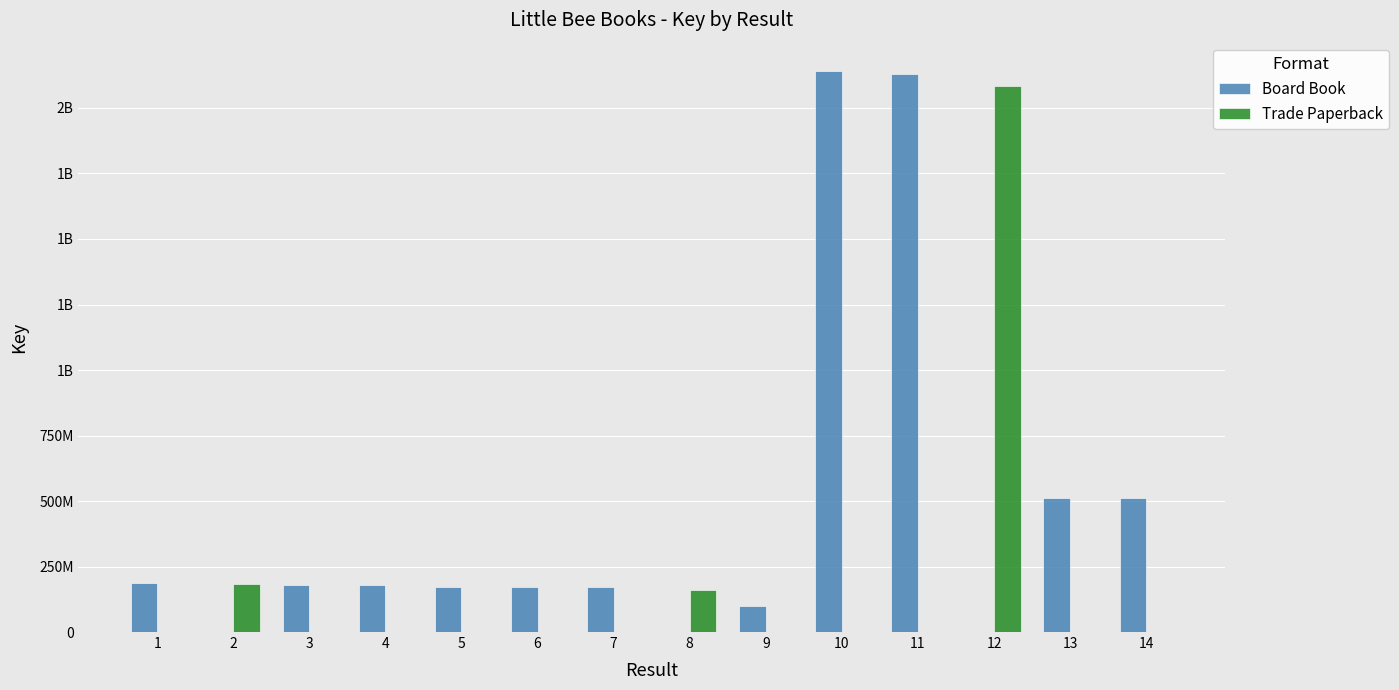

Reading right to left, list all the values displayed in this chart.

Board Book: 14=510508901	13=510651453	12=0	11=2128145274	10=2142190194	9=100778519	8=0	7=171129454	6=172058882	5=172058922	4=180229645	3=180229118	2=0	1=187444737
Trade Paperback: 14=0	13=0	12=2084770535	11=0	10=0	9=0	8=162081385	7=0	6=0	5=0	4=0	3=0	2=183921586	1=0